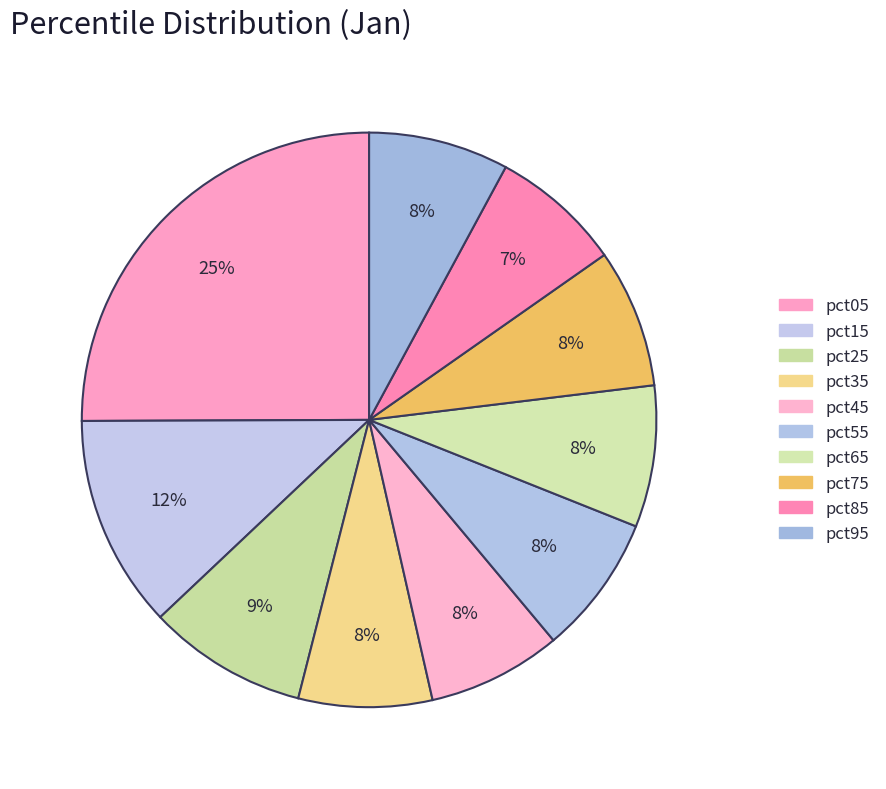

How many slices are in this pie chart?

10